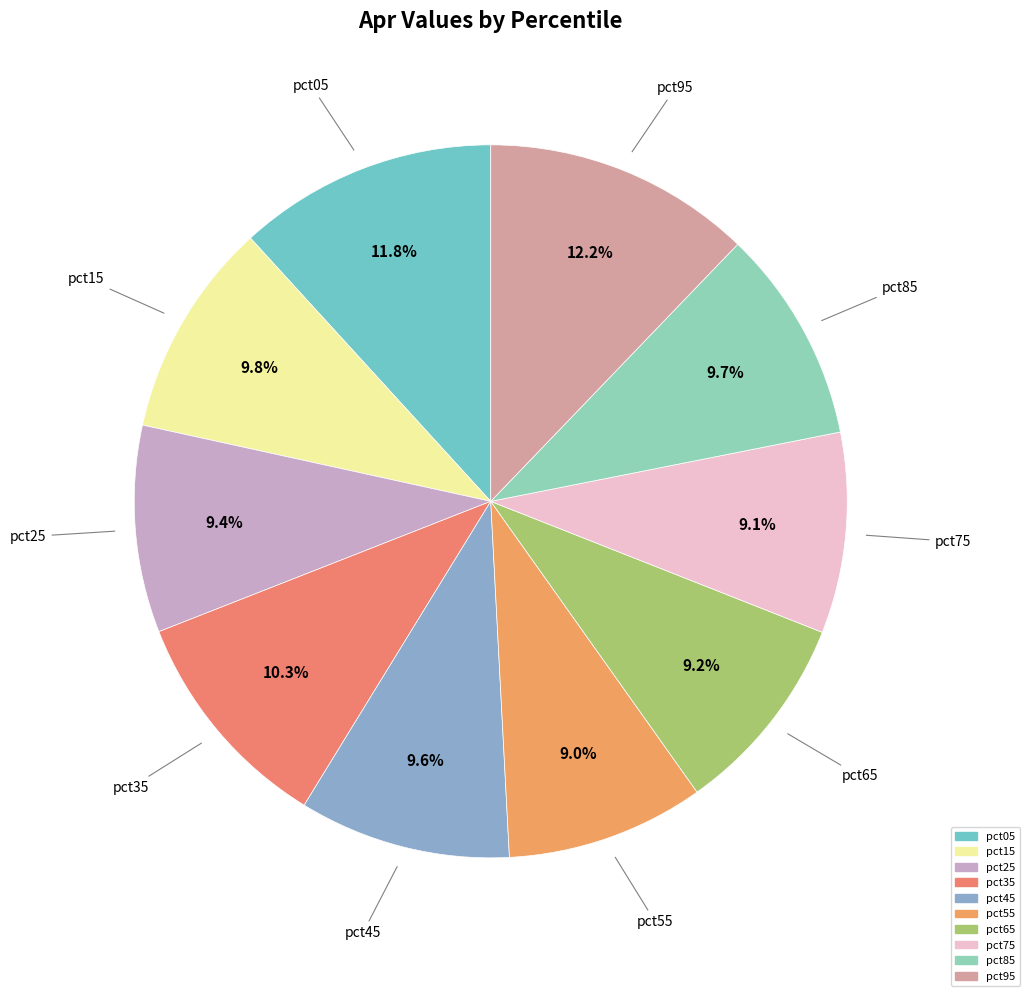

What percentage is NOT represented by pct15?

90.2%